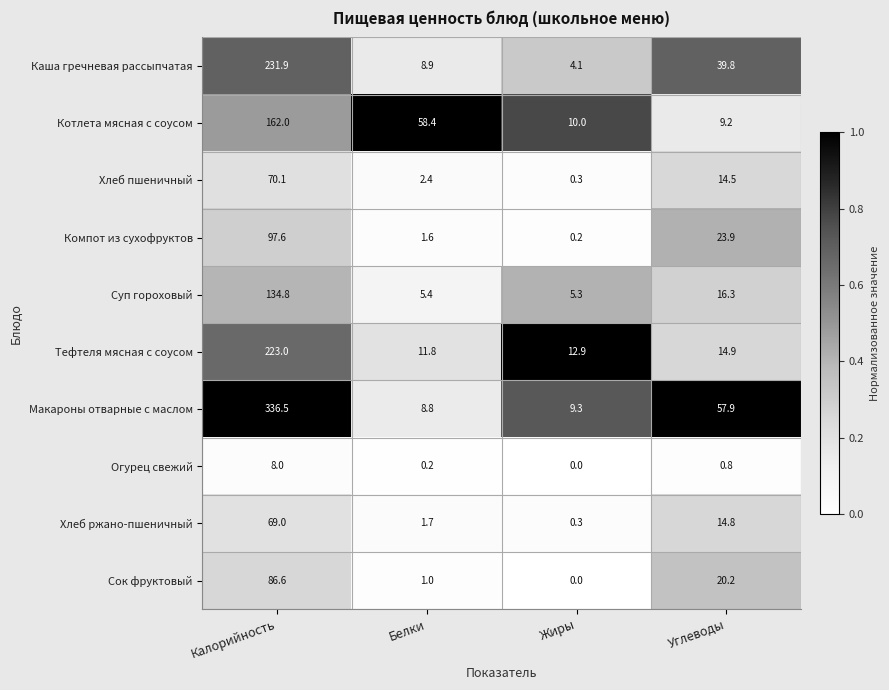

Rank the series by their maximum value, from lowest to highest.

Огурец свежий, Хлеб ржано-пшеничный, Хлеб пшеничный, Сок фруктовый, Компот из сухофруктов, Суп гороховый, Котлета мясная с соусом, Тефтеля мясная с соусом, Каша гречневая рассыпчатая, Макароны отварные с маслом